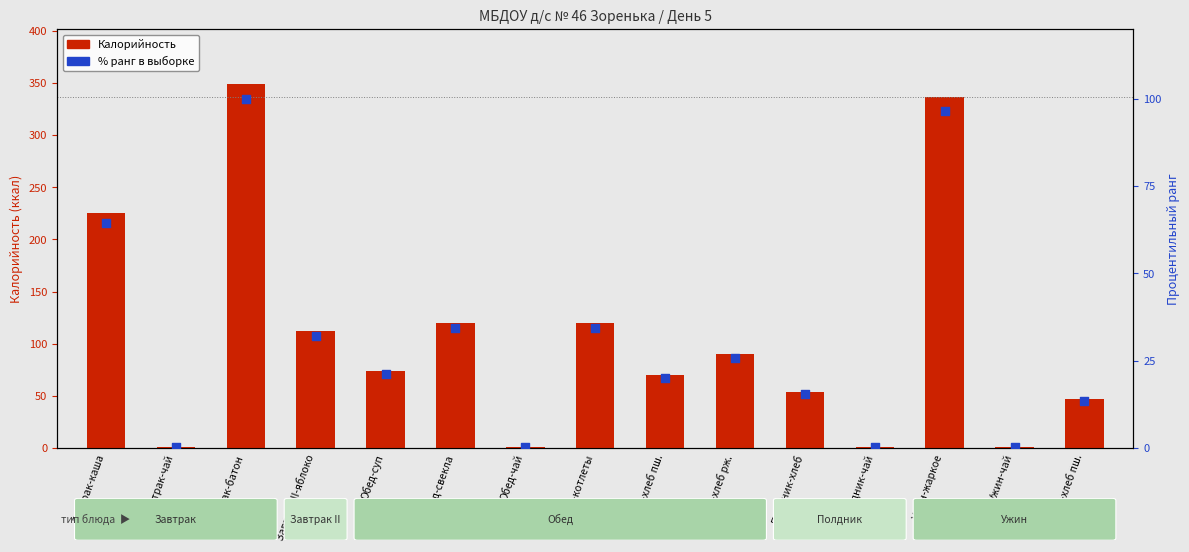

What is the total value across all series at Завтрак-каша?

289.6